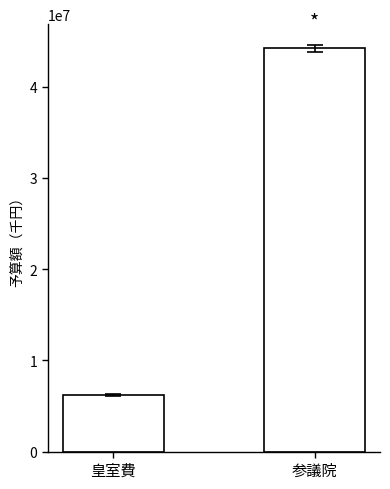

Read the value at 皇室費, to the nearest 10.

6217640